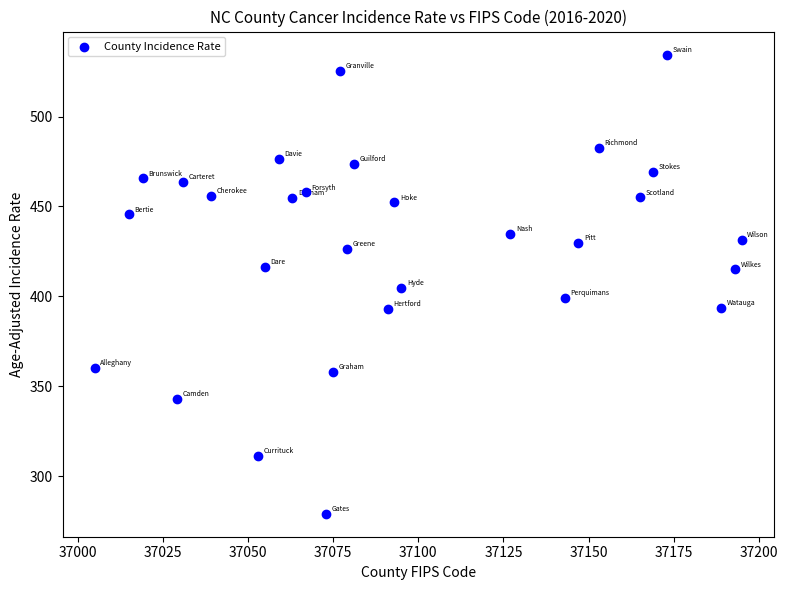

What is the range of X values (max minus min)?

190.0